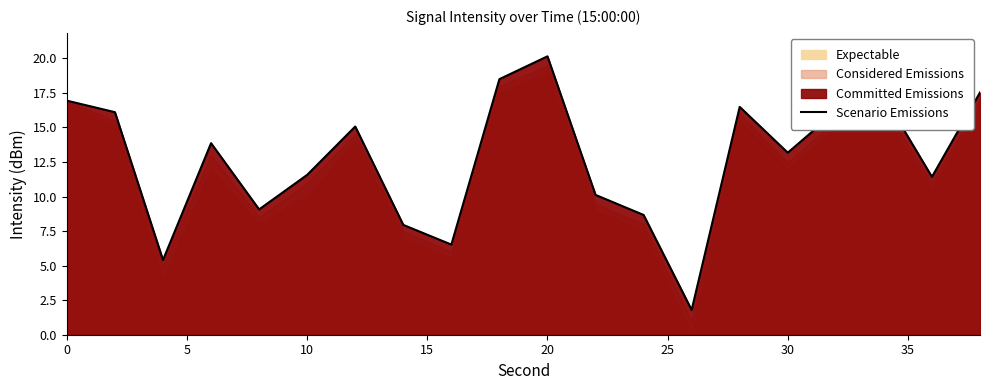

What is the minimum value for Scenario Emissions?

1.8